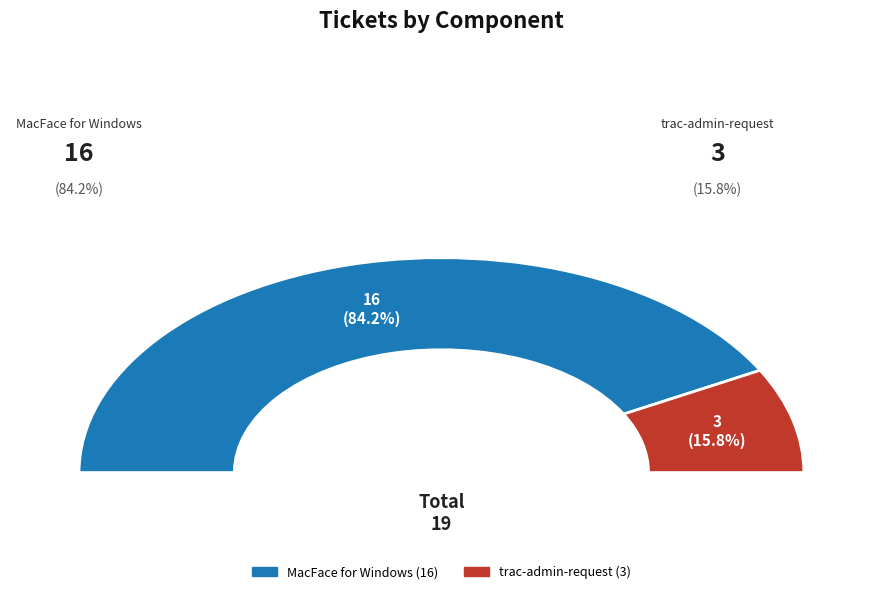

To the nearest percent, what percentage of the pie is trac-admin-request?

16%